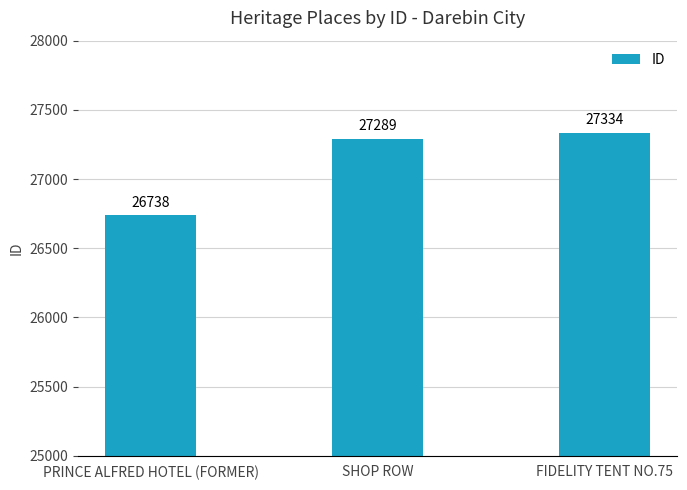

Approximately how many times larger is the value at SHOP ROW compared to PRINCE ALFRED HOTEL (FORMER)?

1.0